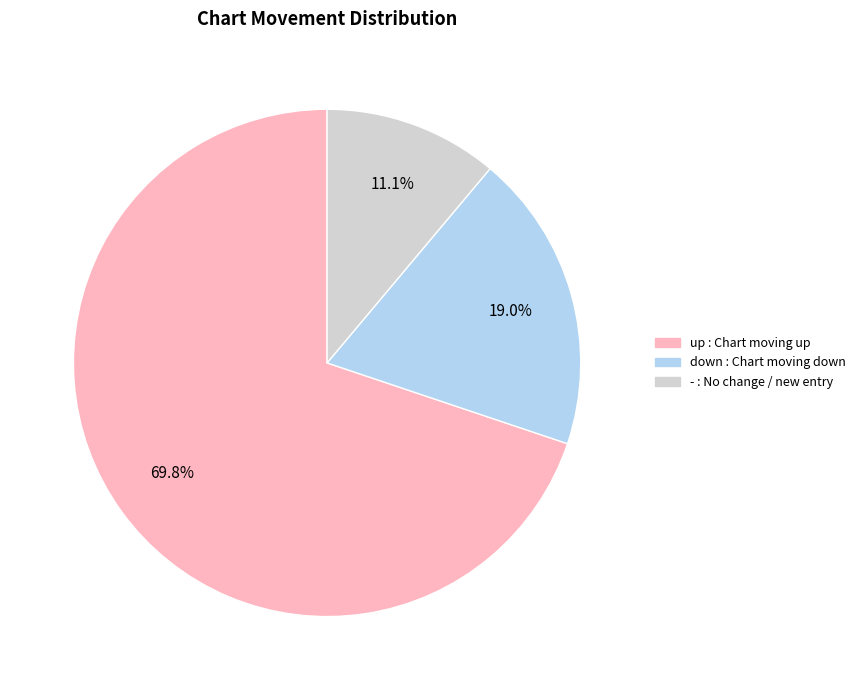

True or false: up accounts for 70% of the total.

True